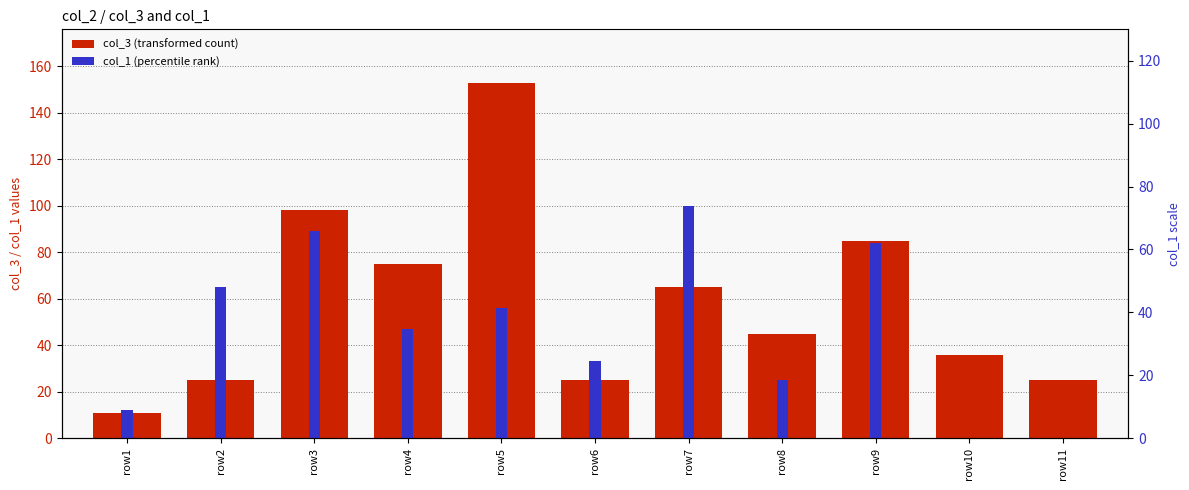

At which category is the sum across all series the highest?

row5